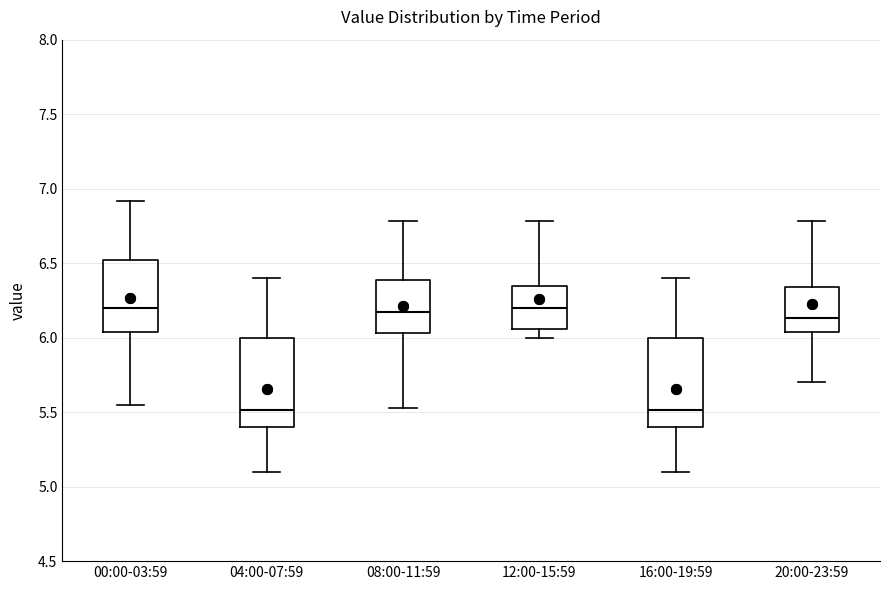

Reading left to right, read every box against the y-axis: the position of its median line, the range the box covers, and the ends of its whiskers. The values are not printed on the chart, so give them approximately, as read against the axis.

00:00-03:59: median 6.20, box 6.05 to 6.50, whiskers 5.55 to 6.90
04:00-07:59: median 5.50, box 5.40 to 6.00, whiskers 5.10 to 6.40
08:00-11:59: median 6.20, box 6.05 to 6.40, whiskers 5.55 to 6.80
12:00-15:59: median 6.20, box 6.05 to 6.35, whiskers 6.00 to 6.80
16:00-19:59: median 5.50, box 5.40 to 6.00, whiskers 5.10 to 6.40
20:00-23:59: median 6.15, box 6.05 to 6.35, whiskers 5.70 to 6.80